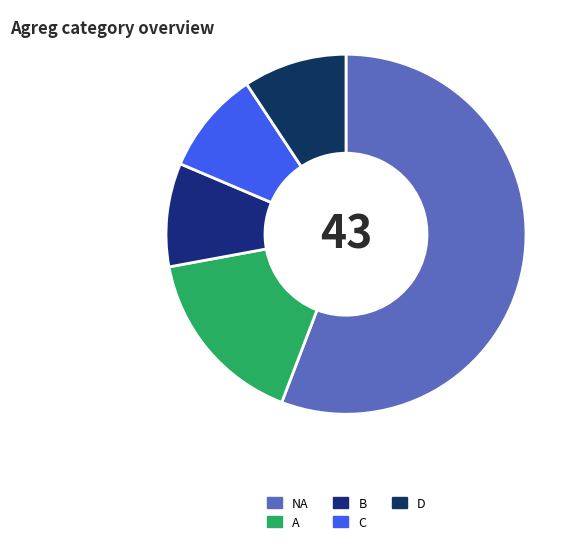

What is the smallest slice in the pie chart?

B